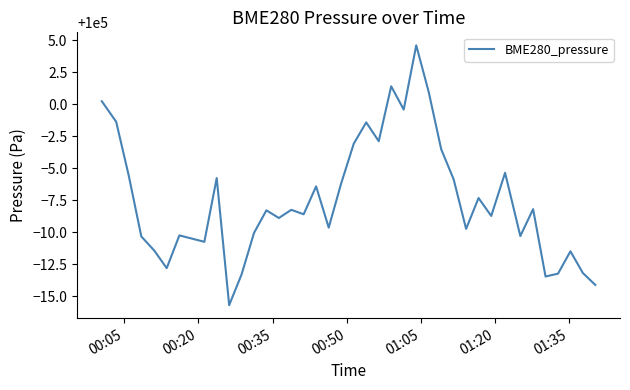

What is the difference between the maximum and minimum values?

20.3